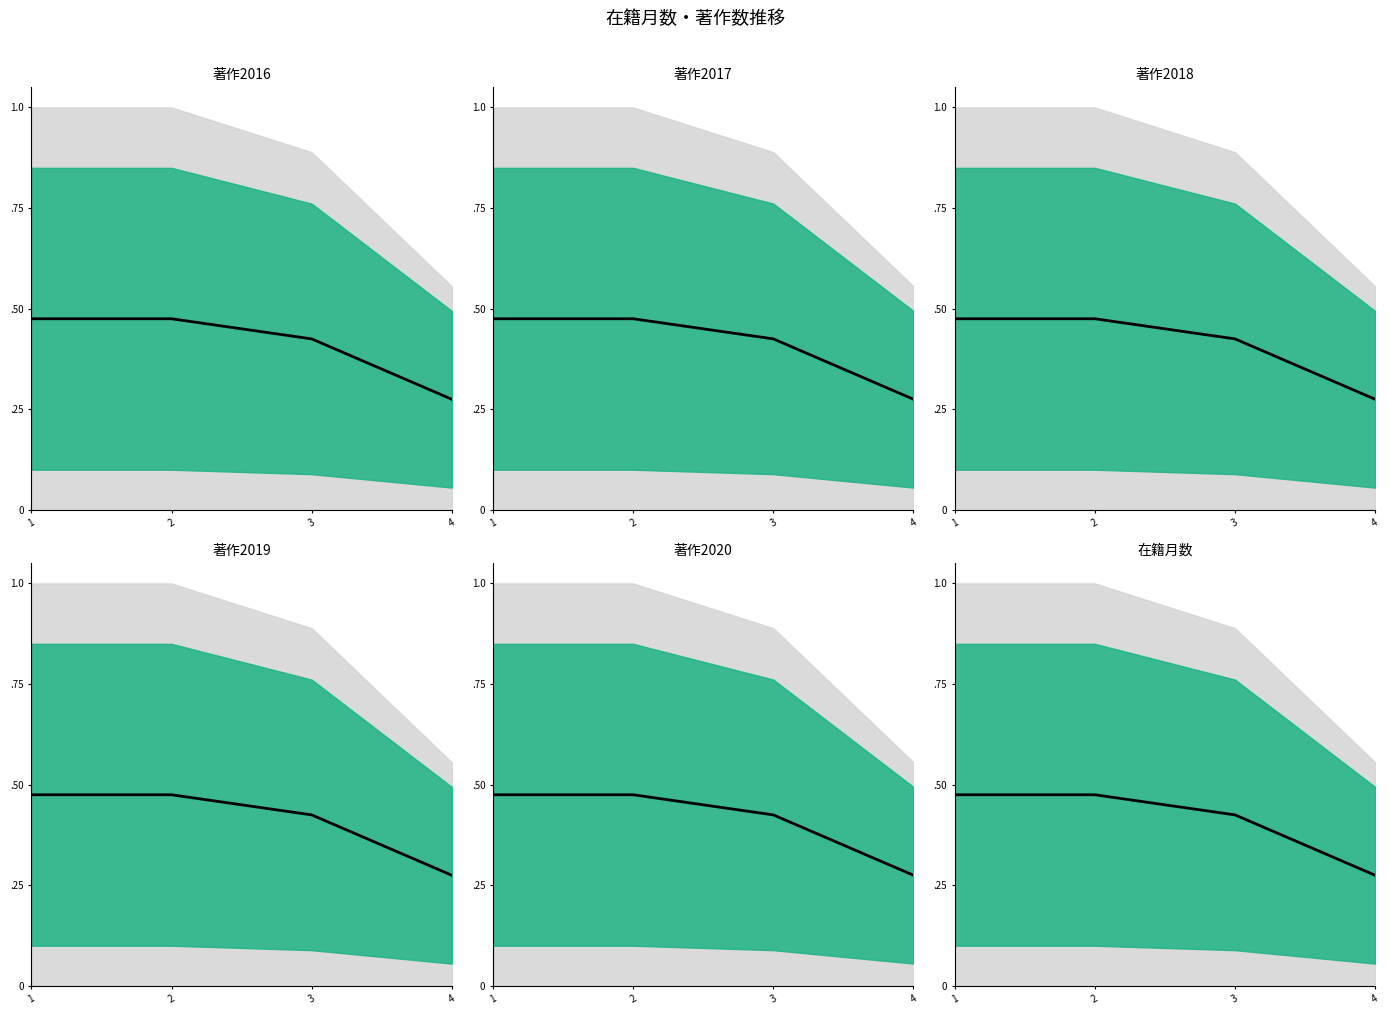

Count the 著作2017_中央値 values in the range 0 to 1.

4